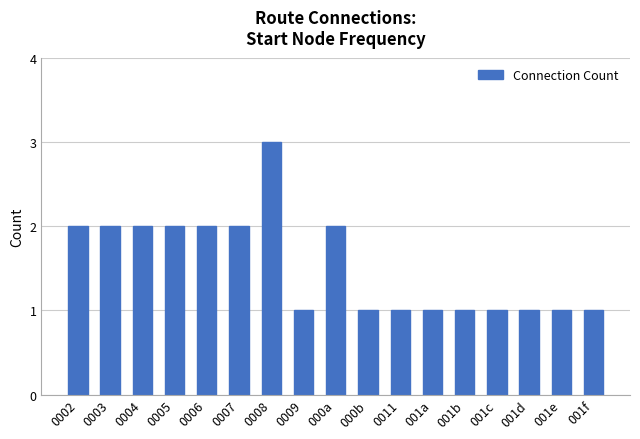

The value at 001c is 1. True or false?

True